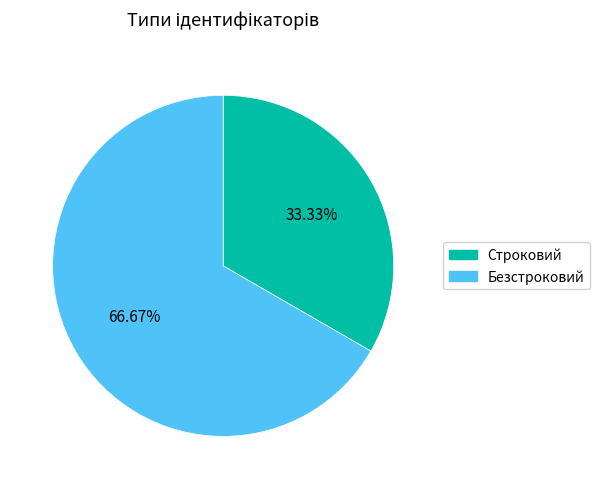

True or false: Строковий accounts for 23% of the total.

False